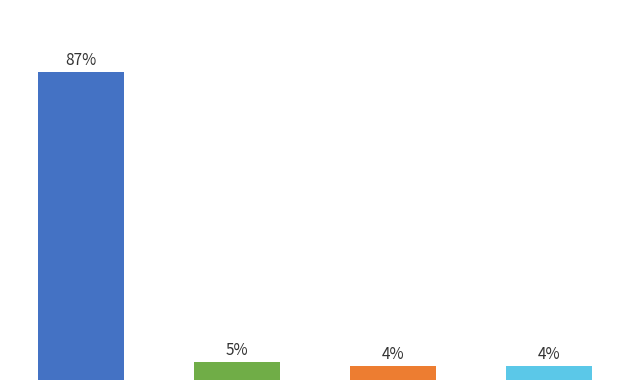

Are the bars horizontal?

No